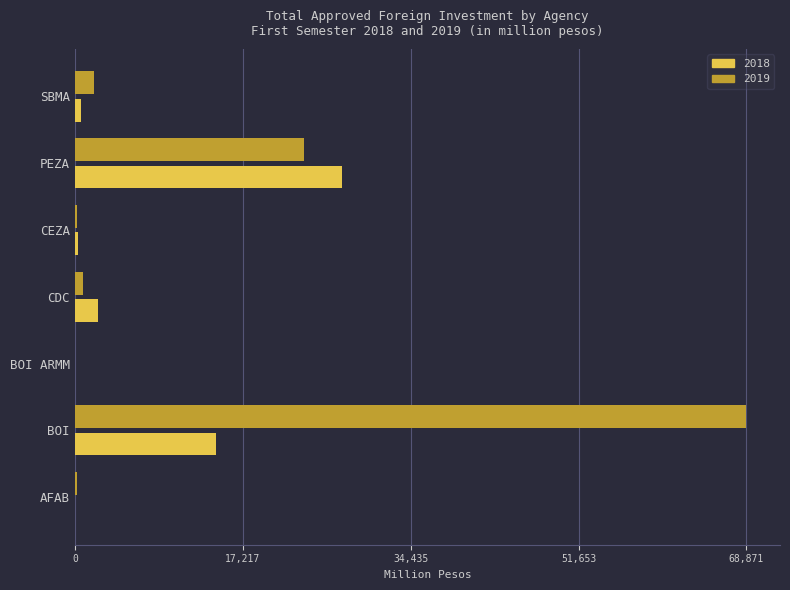

The value of 2018 at PEZA is 44675.0. True or false?

False